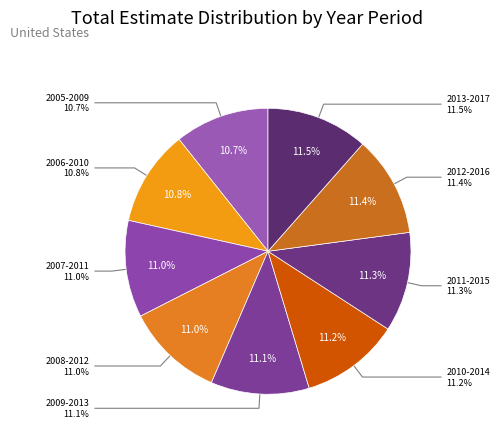

To the nearest percent, what is the difference between the largest and smallest slice percentages?

1%